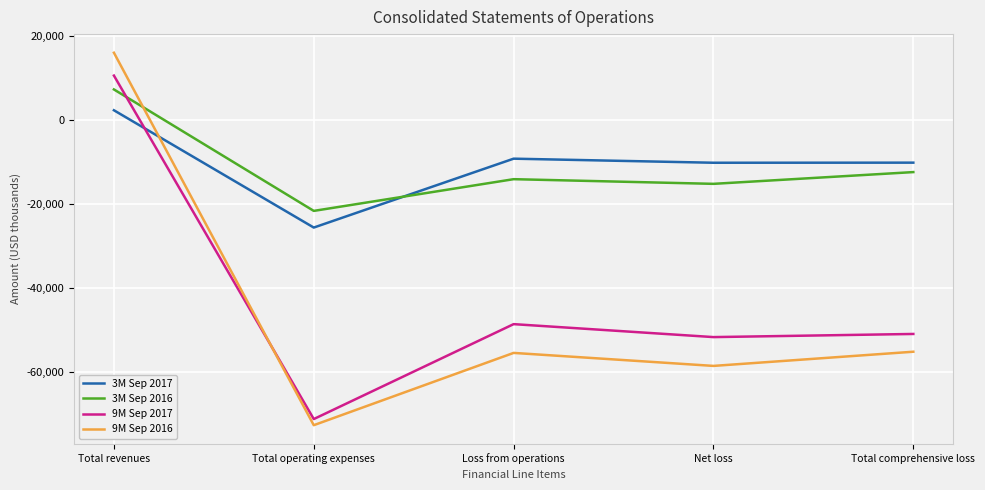

How many values in the 9M Sep 2016 series exceed -55553?

2